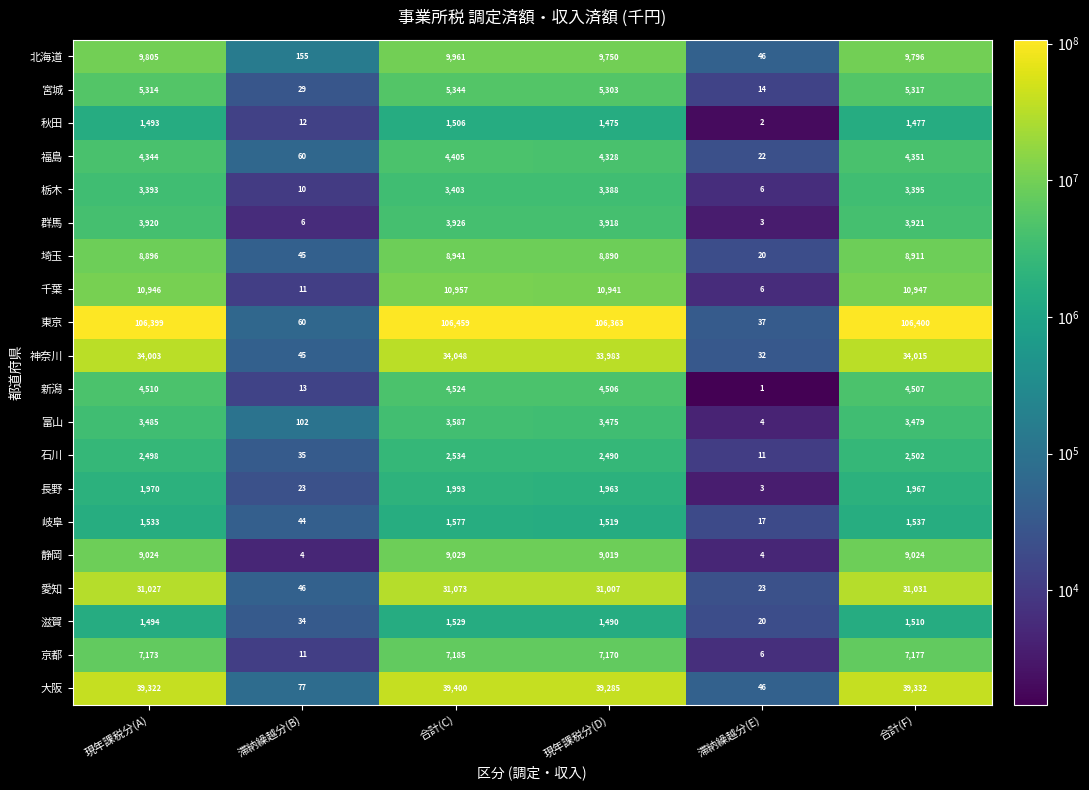

Which series has the widest spread of values?

東京